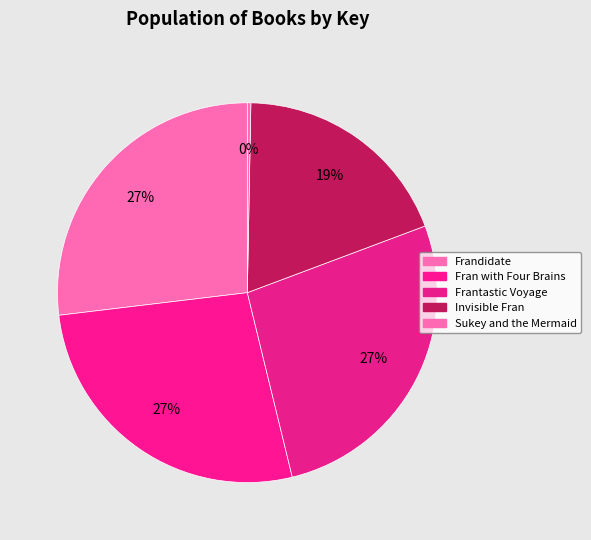

What percentage do Frandidate and Sukey and the Mermaid together represent?

27.2%